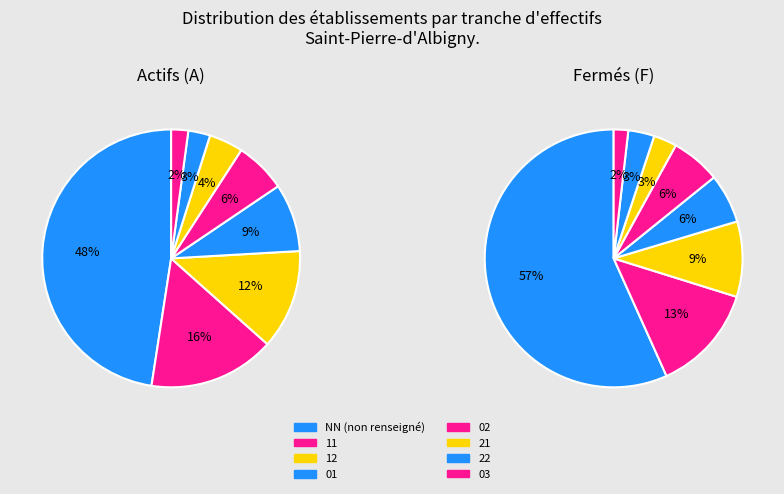

True or false: 12 accounts for 22% of the total.

False